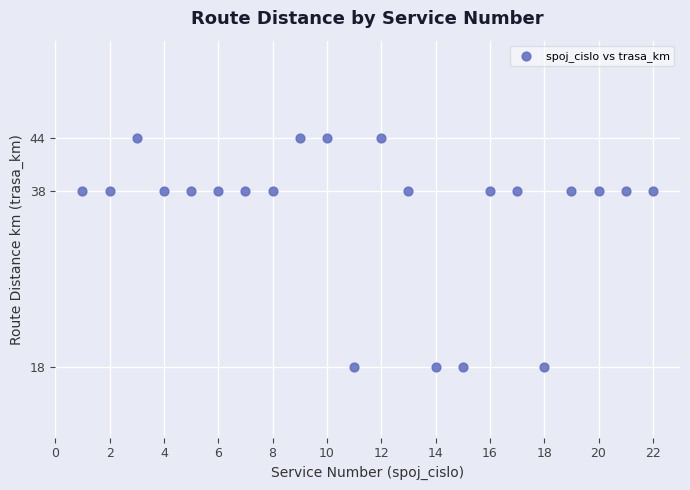

What is the range of X values (max minus min)?

21